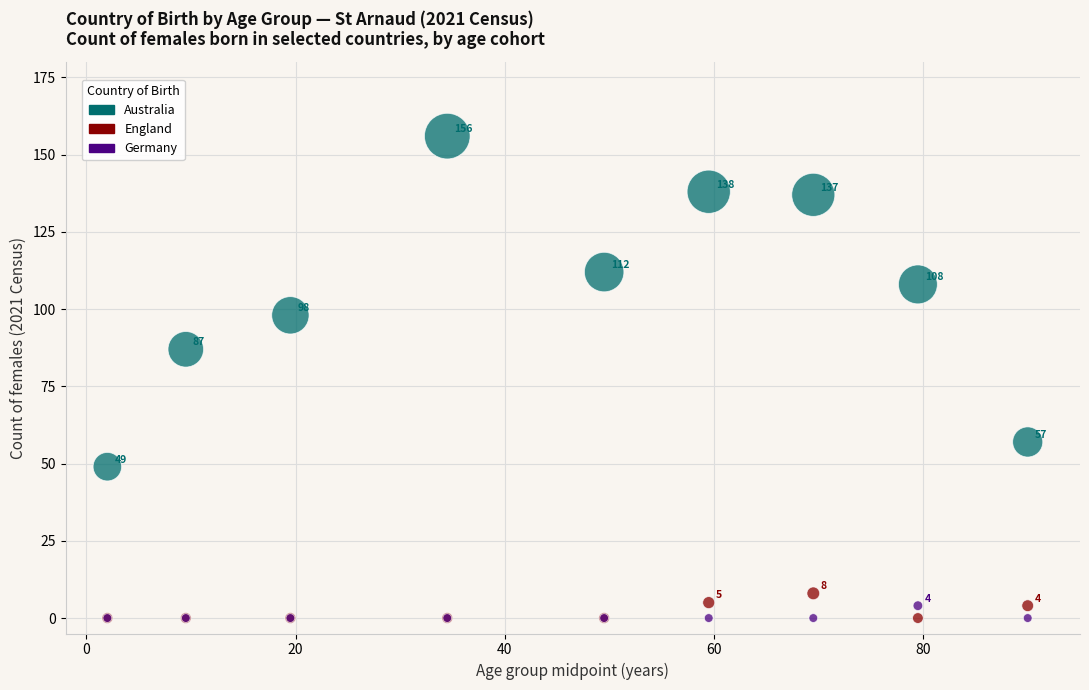

Across all series, what Y value is closest to 78?

87